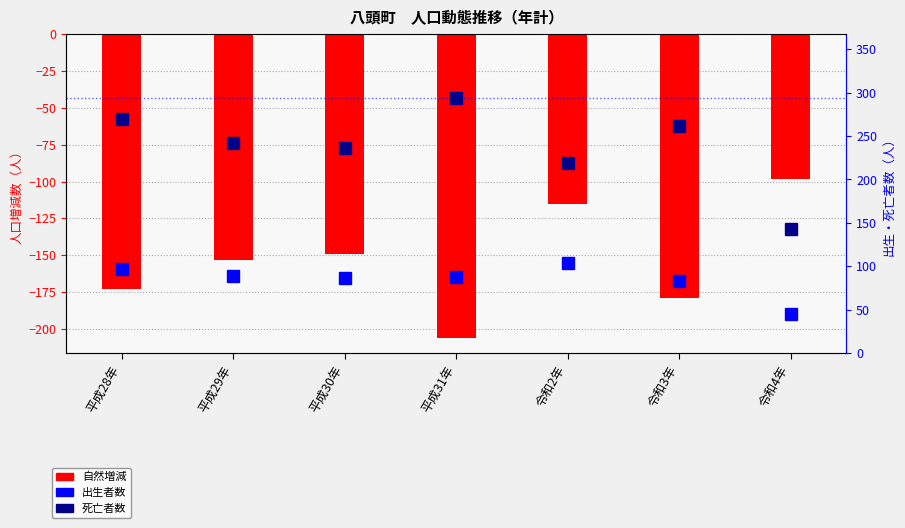

Between 平成31年 and 令和3年, which series saw the biggest shift?

死亡者数